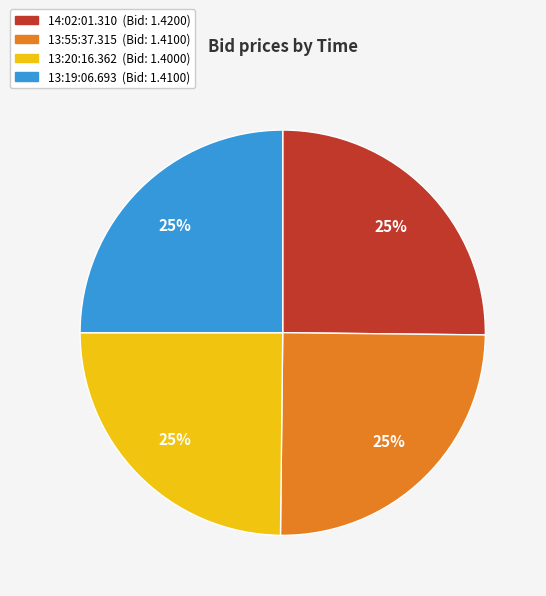

To the nearest percent, what is the combined percentage of 14:02:01.310 and 13:19:06.693?

50%